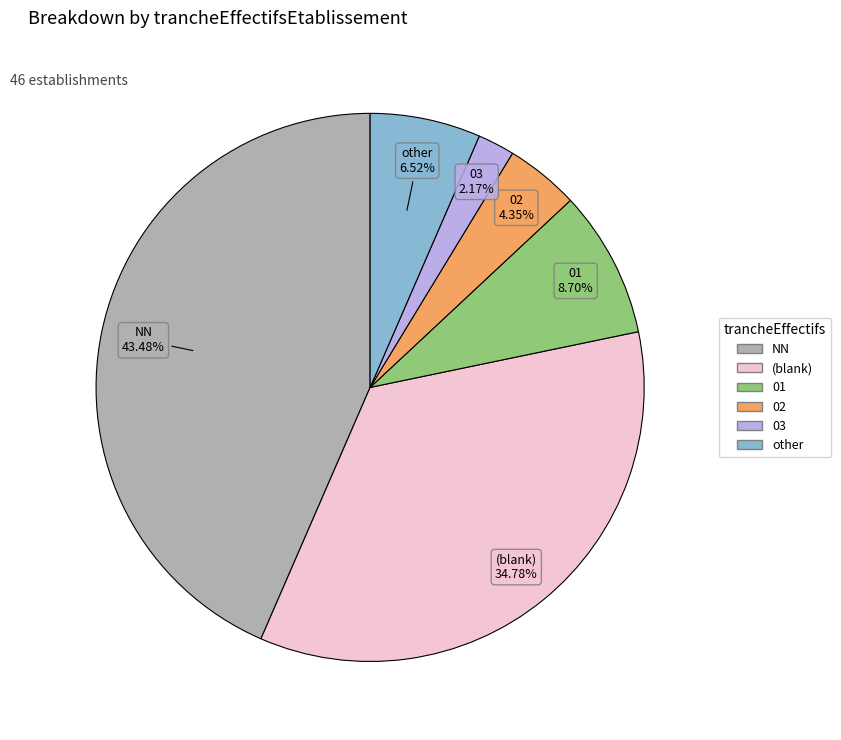

Is there any slice that represents more than half of the pie?

No